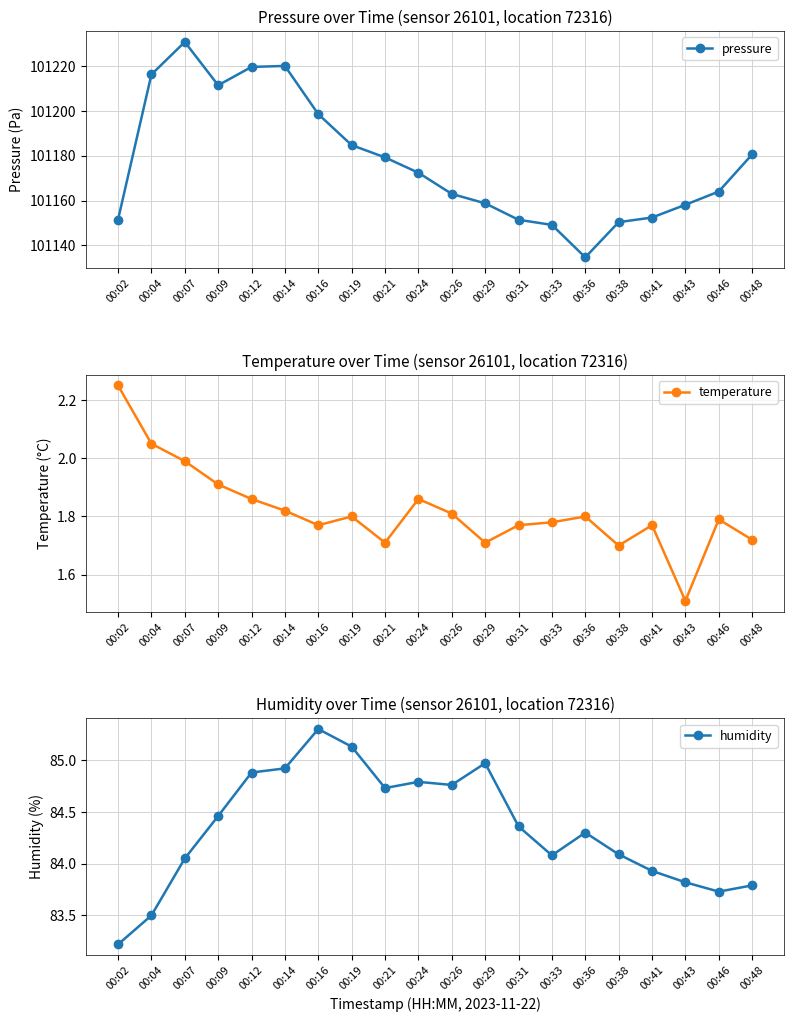

Read the humidity value at 00:38.

84.1